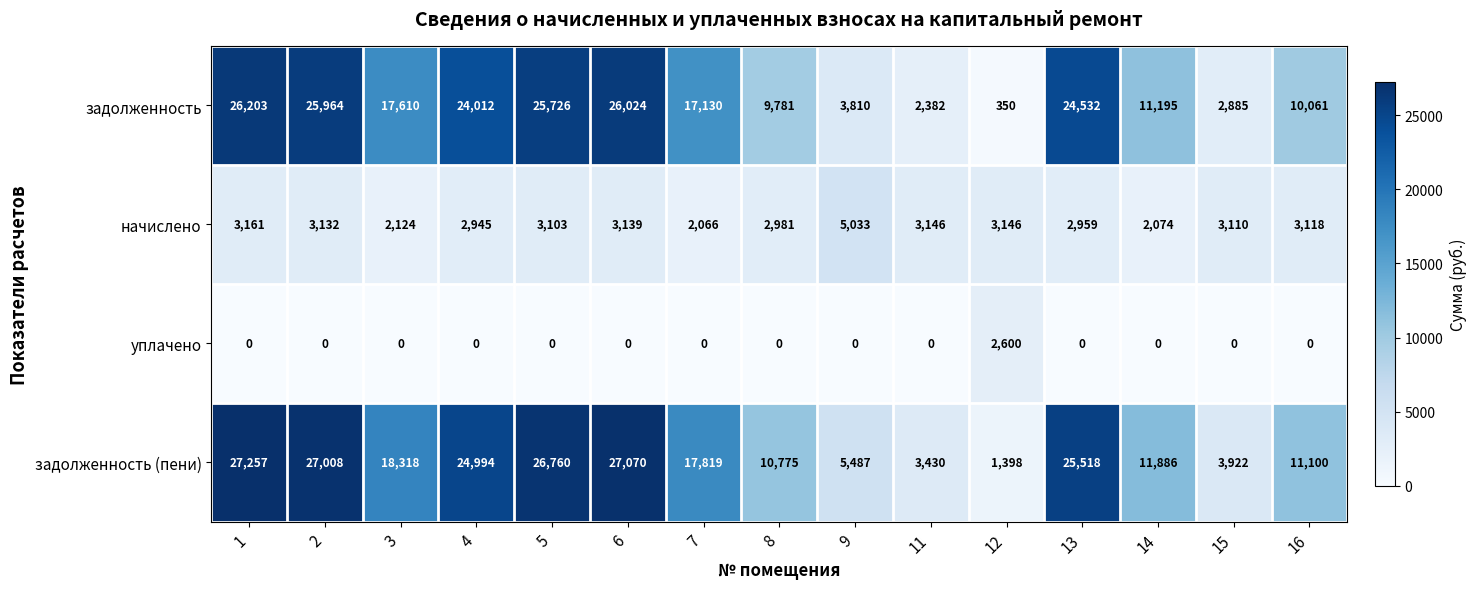

The задолженность (пени) series shows 25633 at 7. True or false?

False